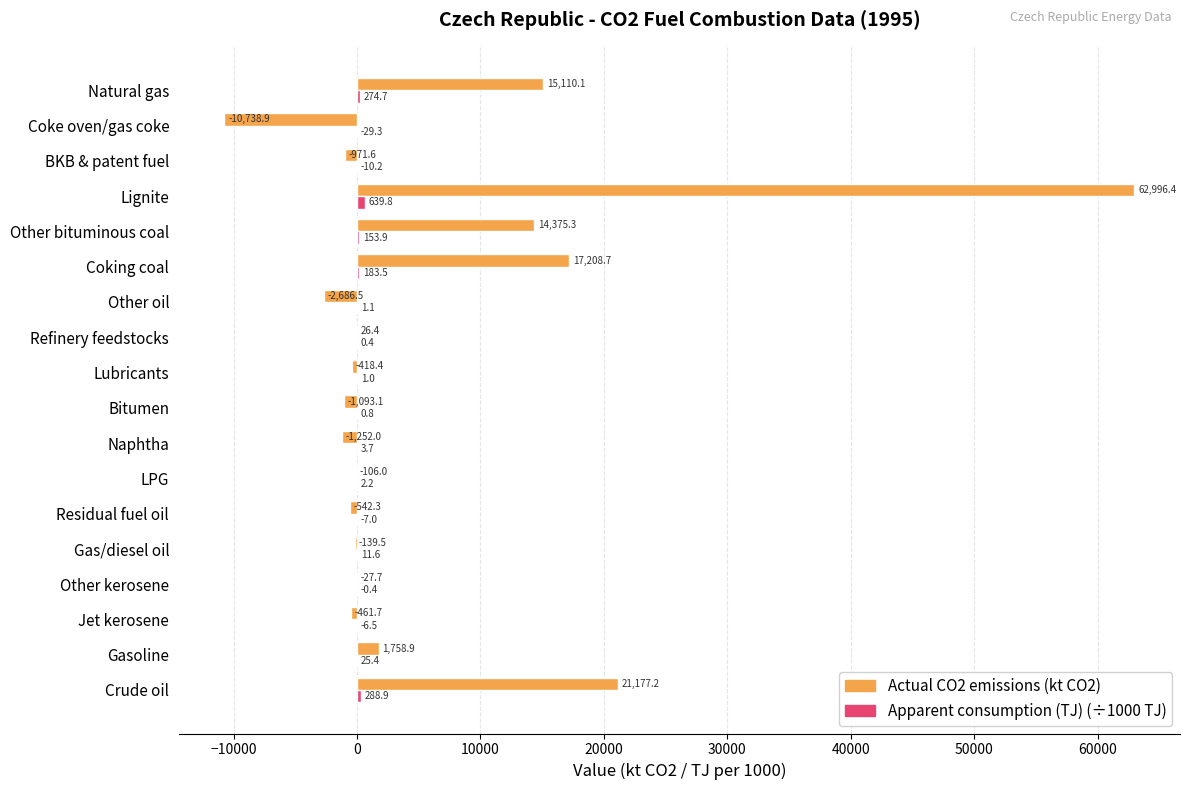

What is the total value across all series at Gas/diesel oil?

-127.9